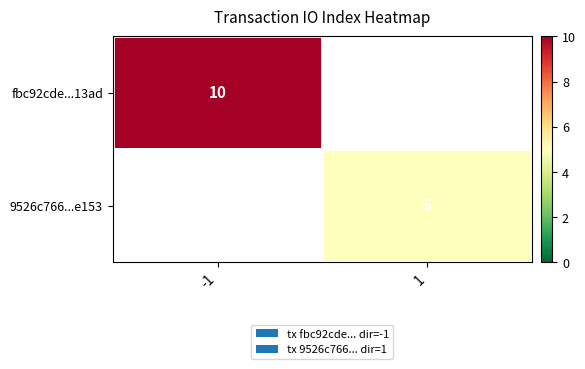

True or false: 9526c766...e153 has a value of 5 at 1.

True